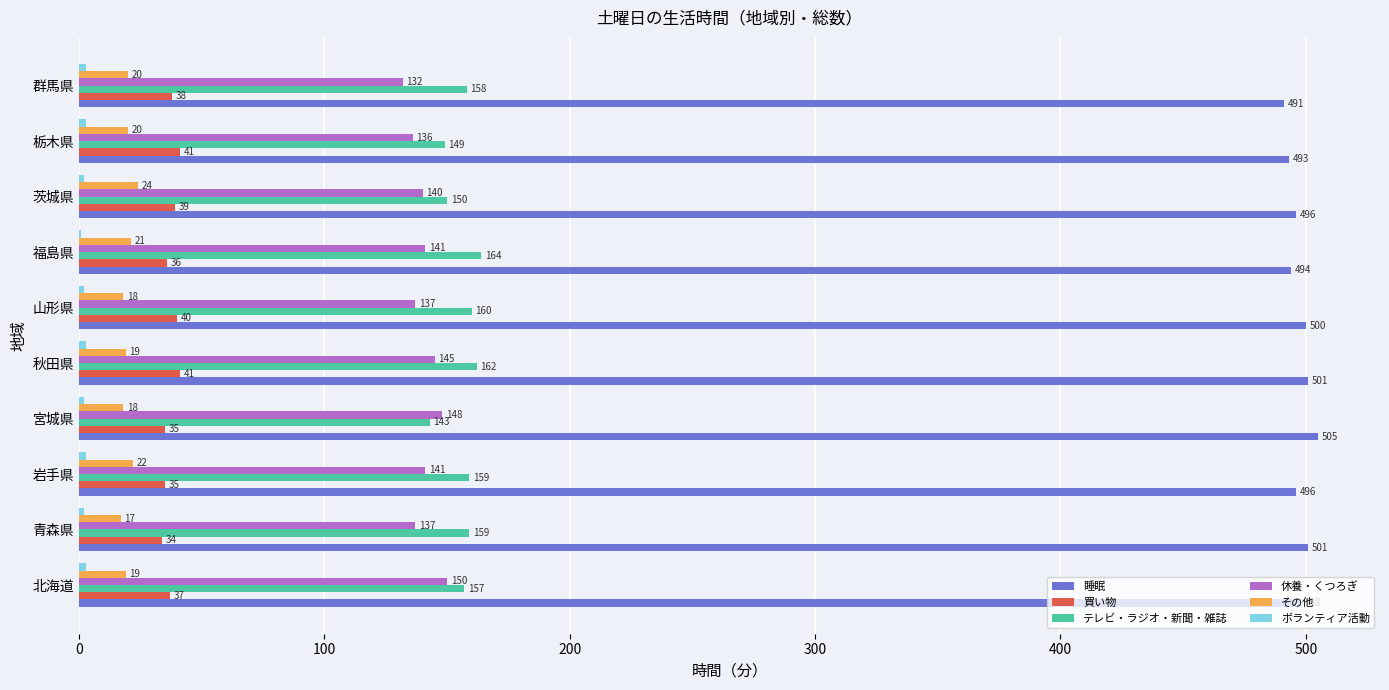

Which series has the largest total across all categories?

睡眠